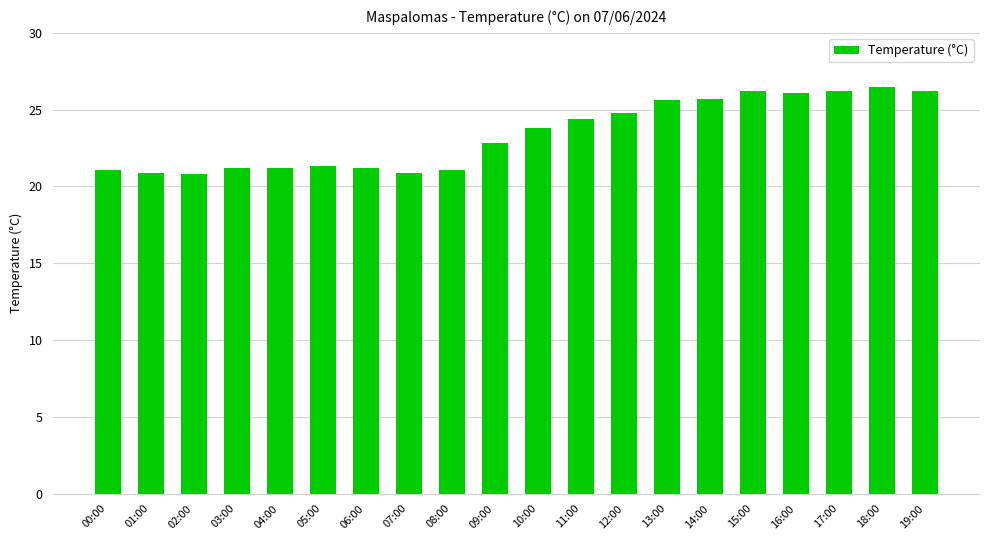

The chart shows a value of 25.7 at 14:00. True or false?

True